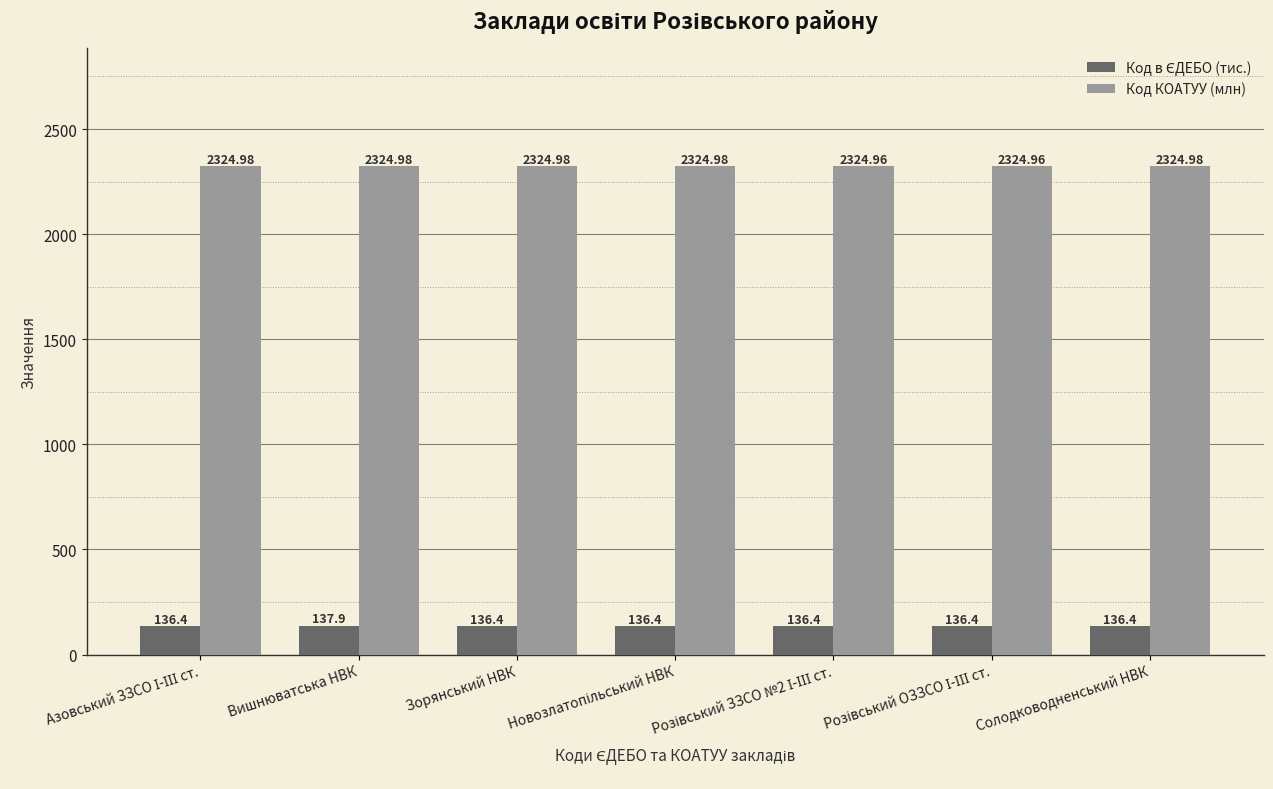

At which category is the sum across all series the highest?

Вишнюватська НВК